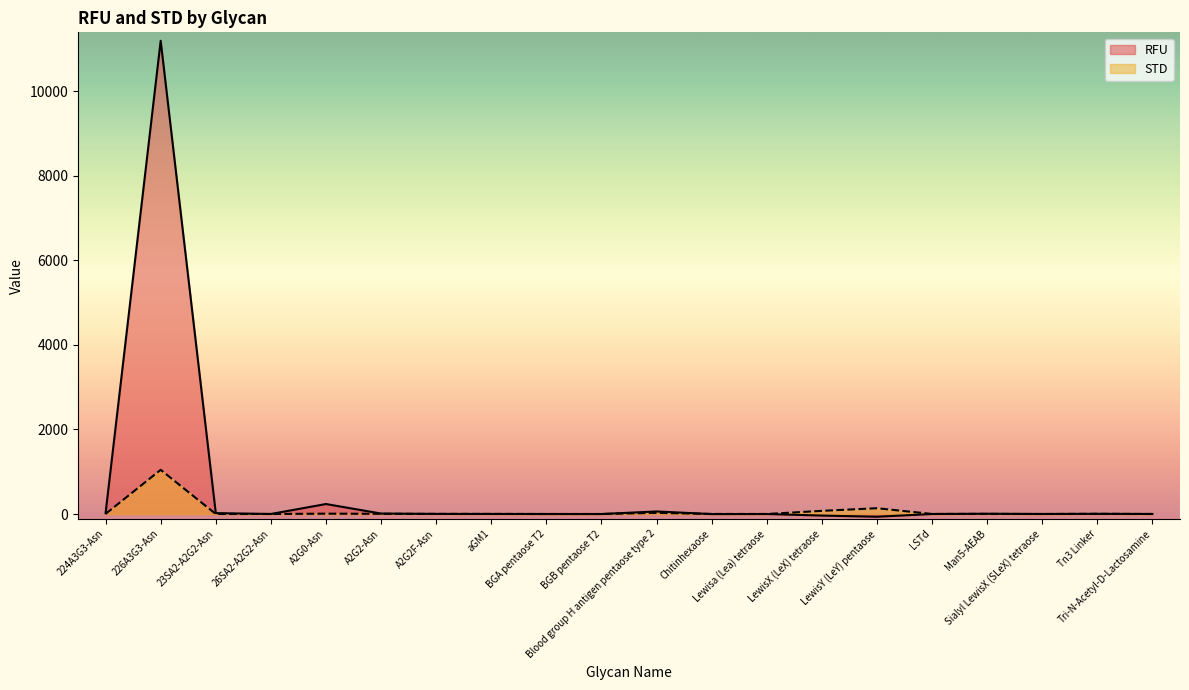

List the series in order of their overall mean, highest first.

RFU, STD